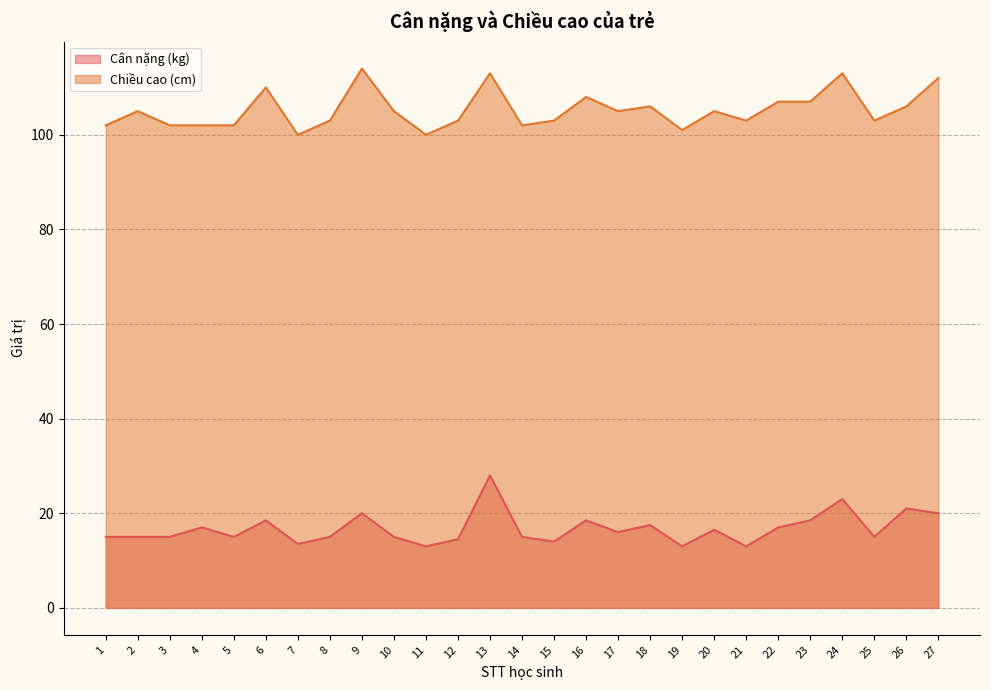

What is the value of the Cân nặng (kg) point at the 3rd from the left?

15.0